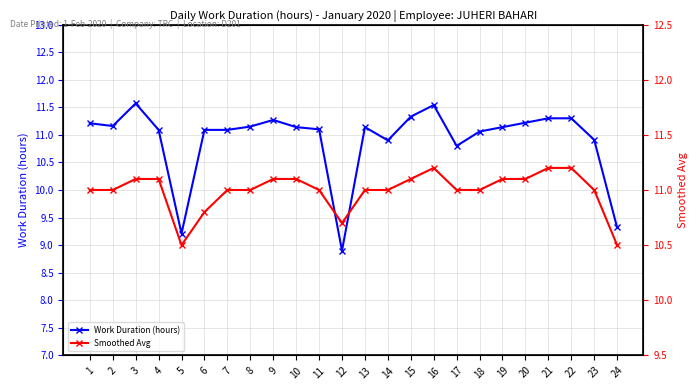

Count the number of data series in this chart.

2